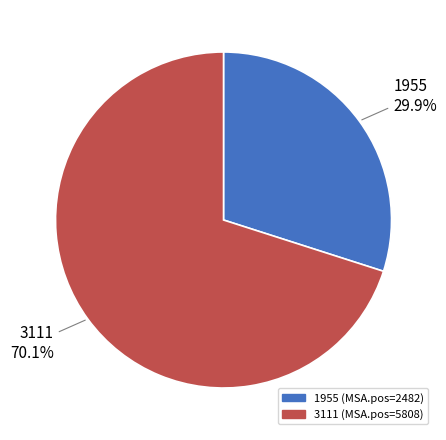

How many segments does this pie chart have?

2